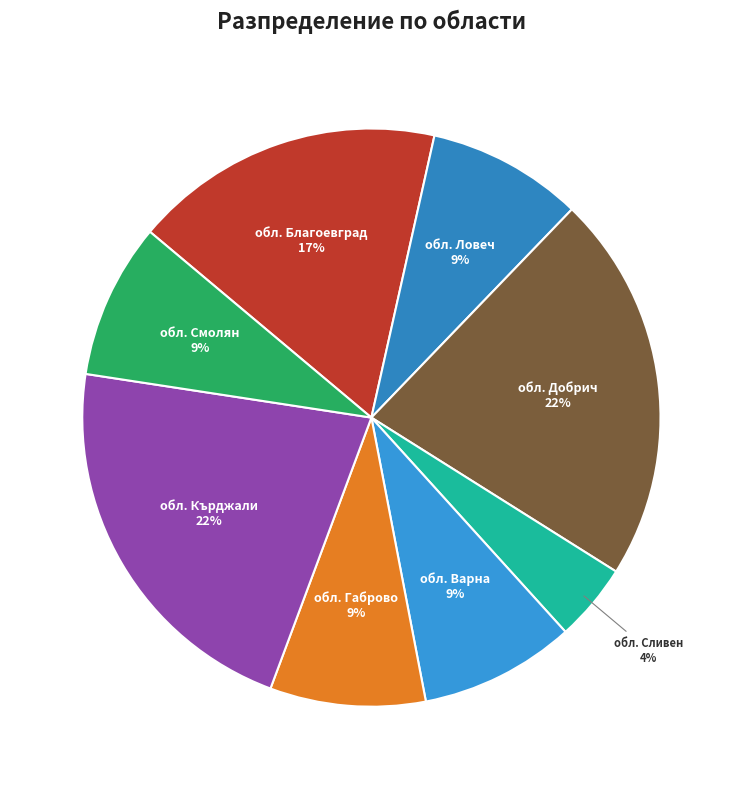

What is the smallest slice in the pie chart?

обл. Сливен